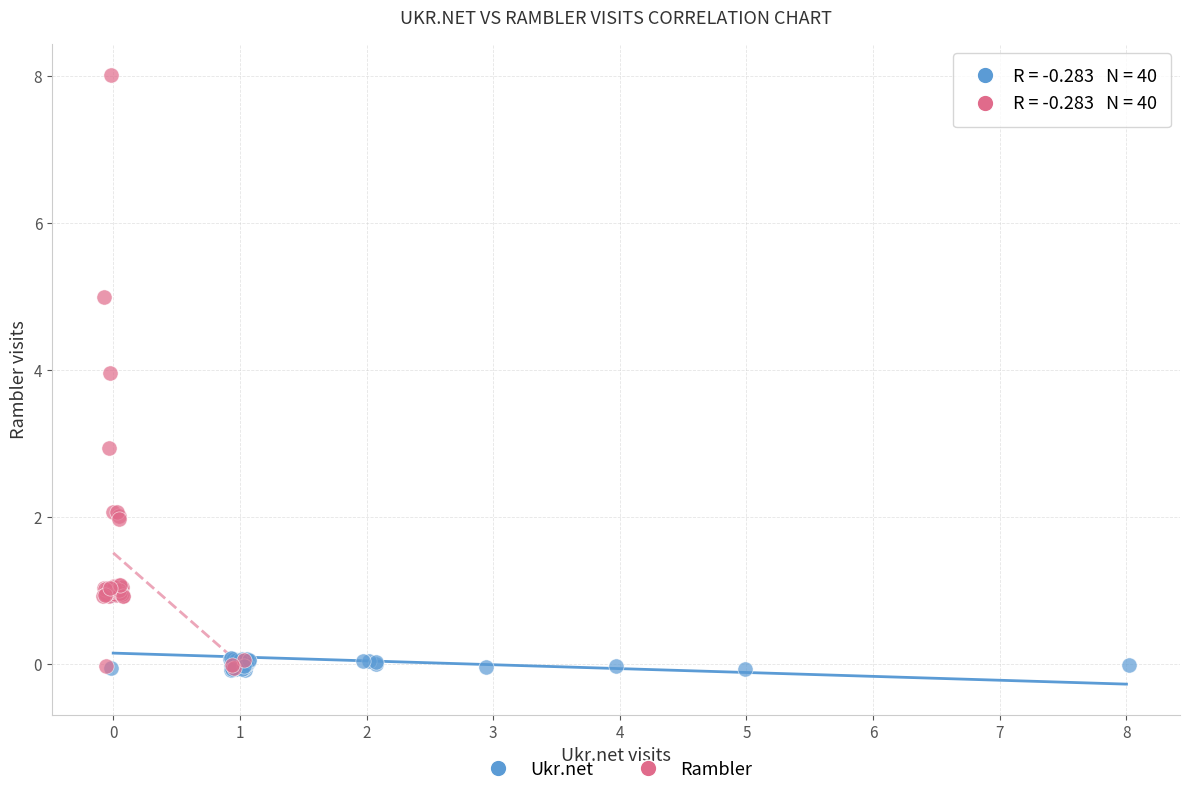

What are all the series names shown in the legend?

Ukr.net, Rambler